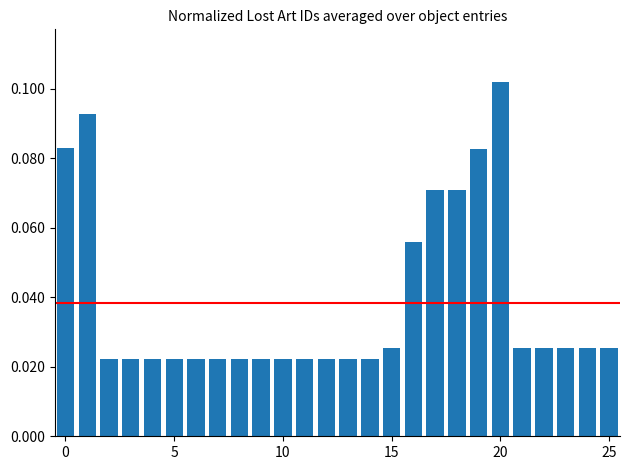

Does the chart contain any negative values?

No